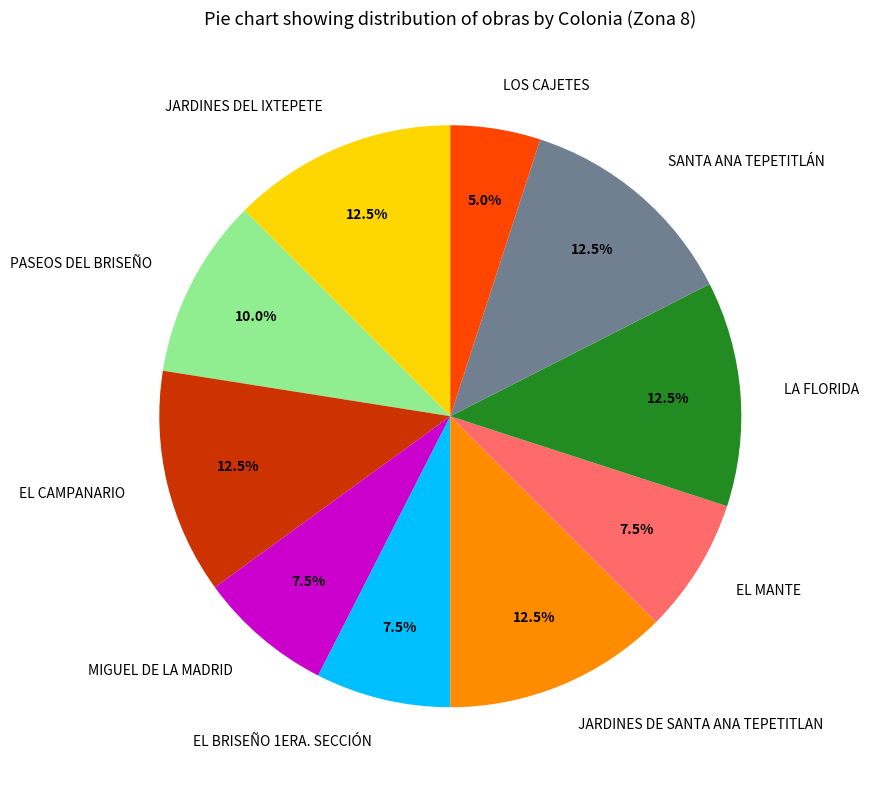

What is the smallest slice in the pie chart?

LOS CAJETES